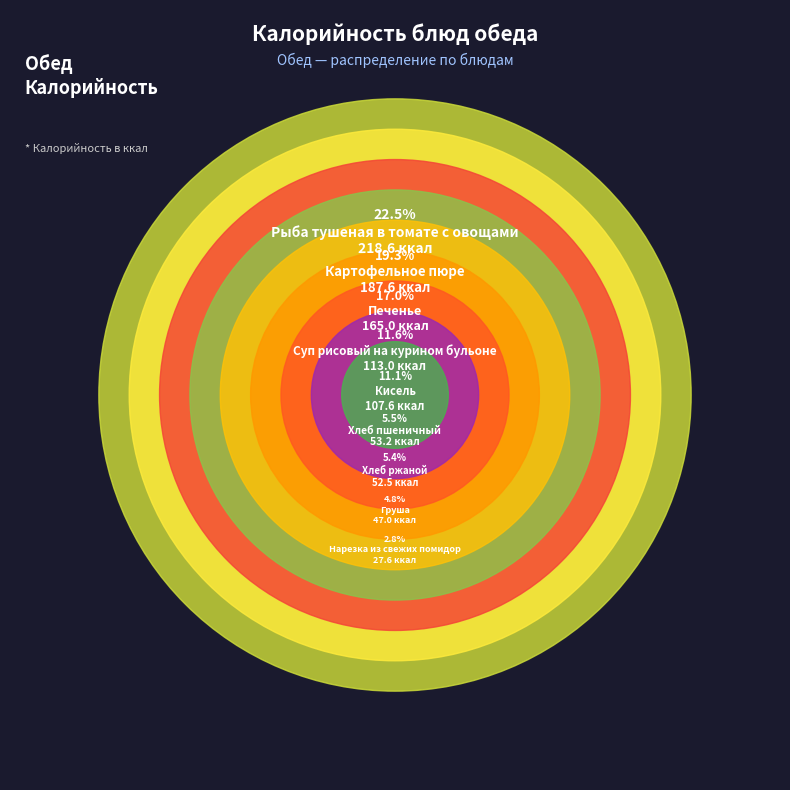

What portion of the pie excludes Суп рисовый на курином бульоне?

88.4%